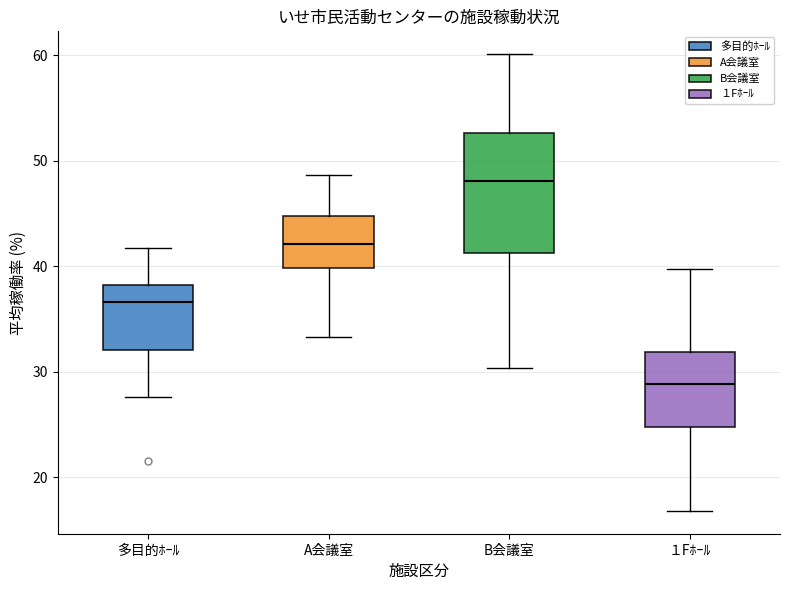

Where is the lower edge of the box for １Fﾎｰﾙ on the y-axis? The values are not printed on the chart, so give them approximately, as read against the axis.

25